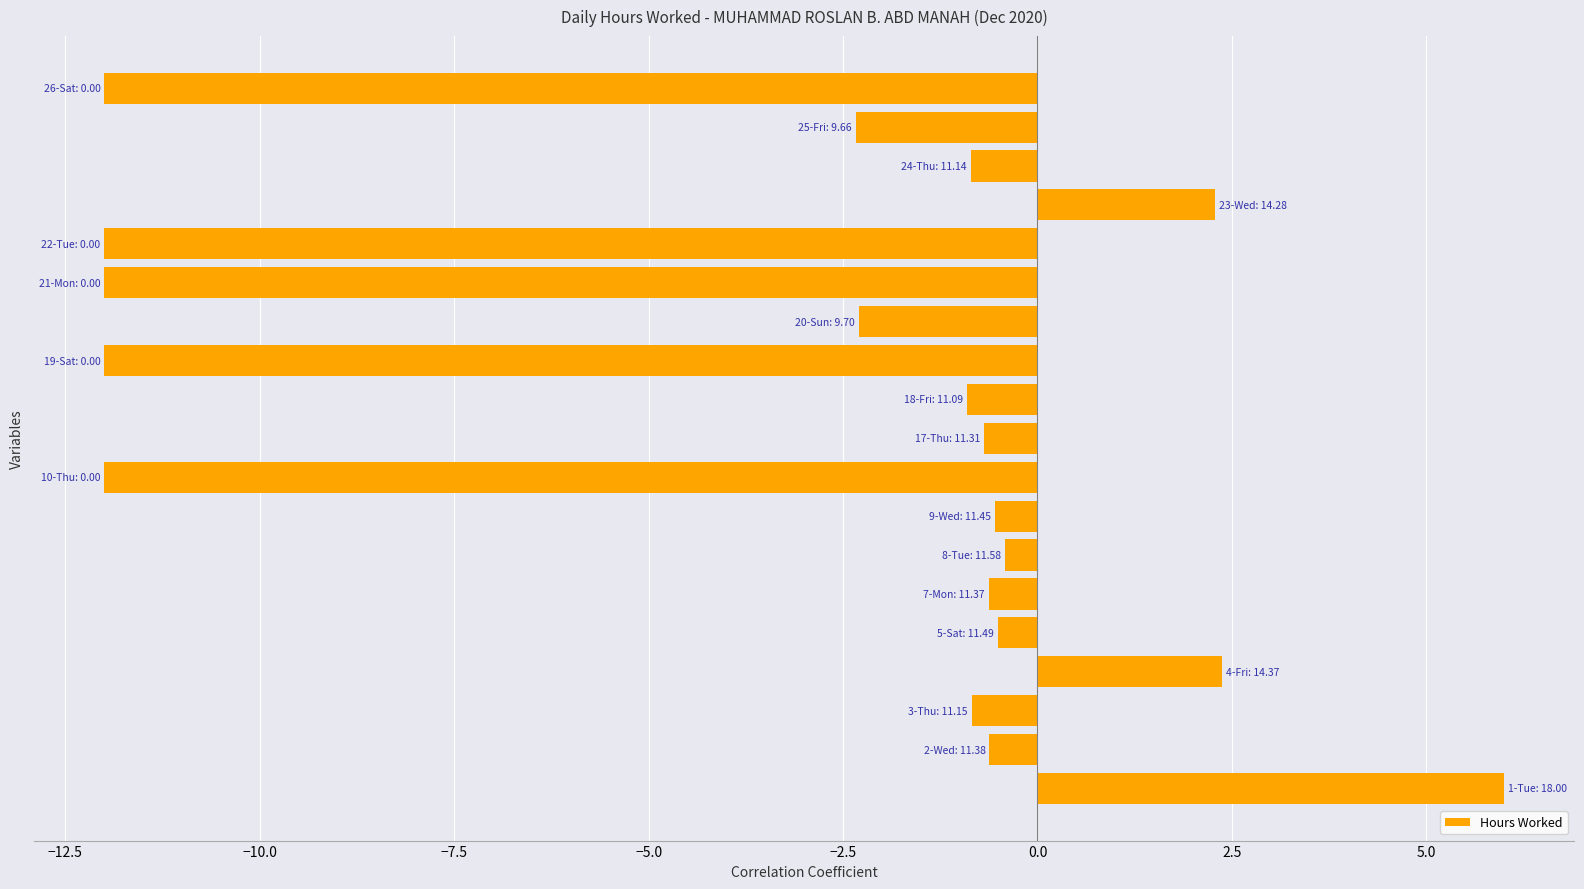

What is the smallest value displayed?

-12.0